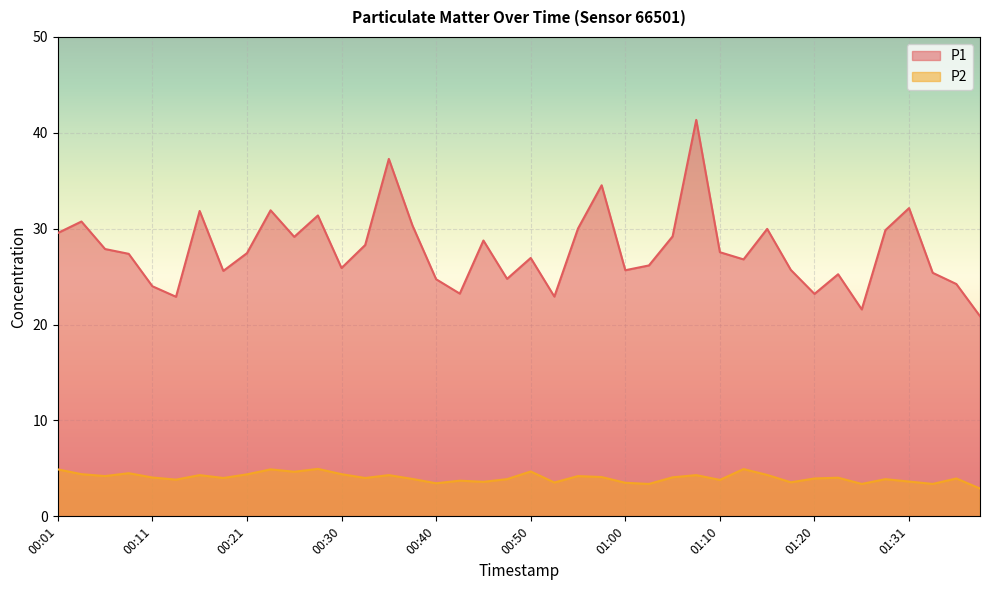

At which category does P1 reach its first local peak?

00:03